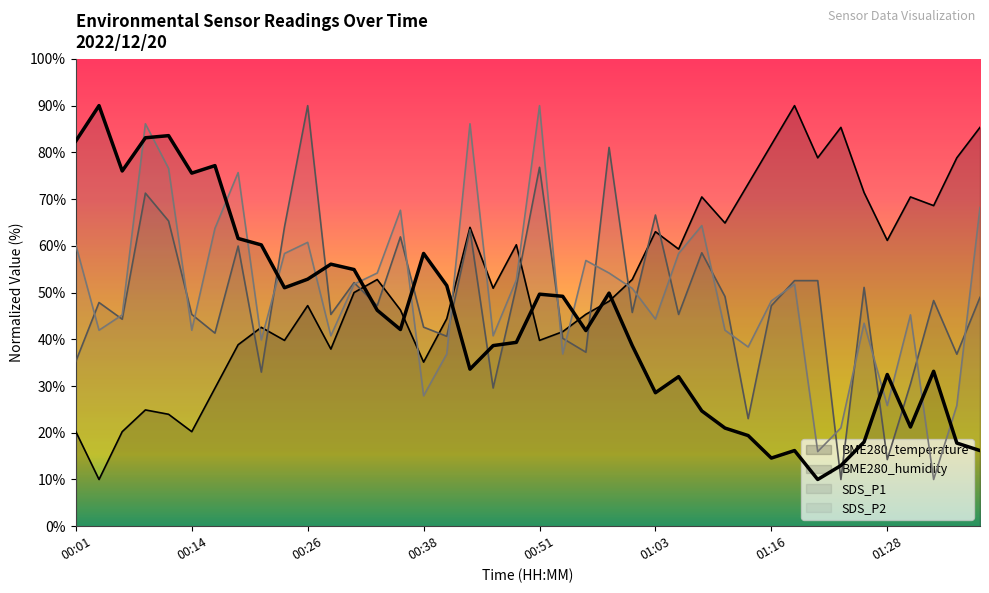

What is the difference between the SDS_P1 values at 00:11 and 00:48?

14.0